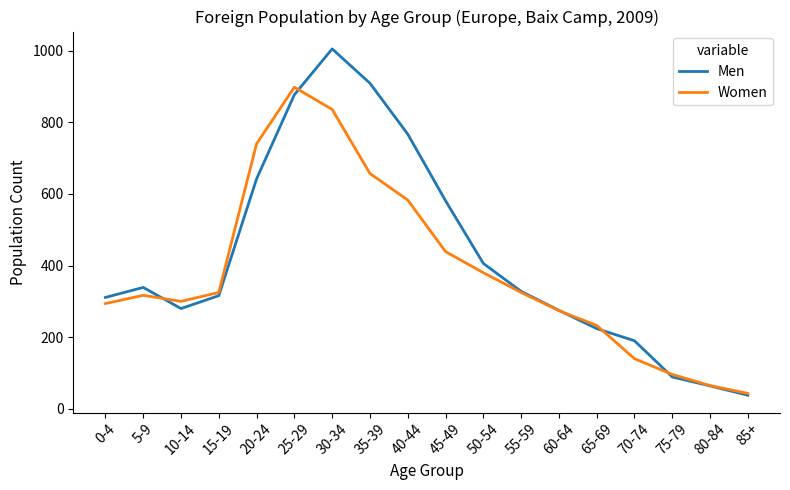

Which category has the highest value across all series?

30-34